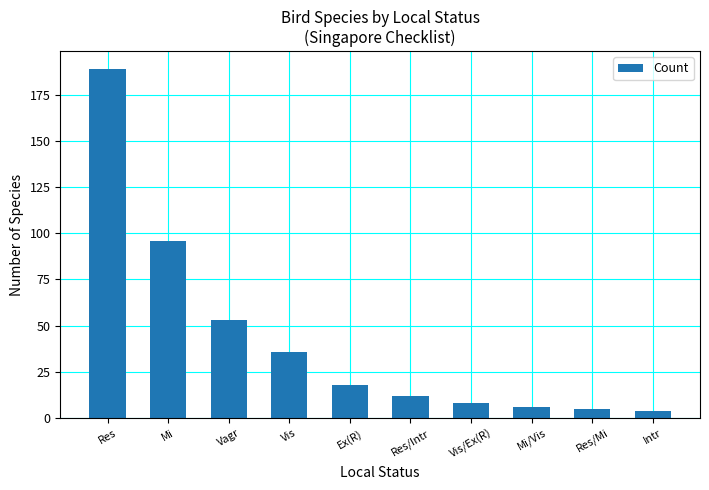

Reading left to right, what are all the values shown in this chart?

189	96	53	36	18	12	8	6	5	4